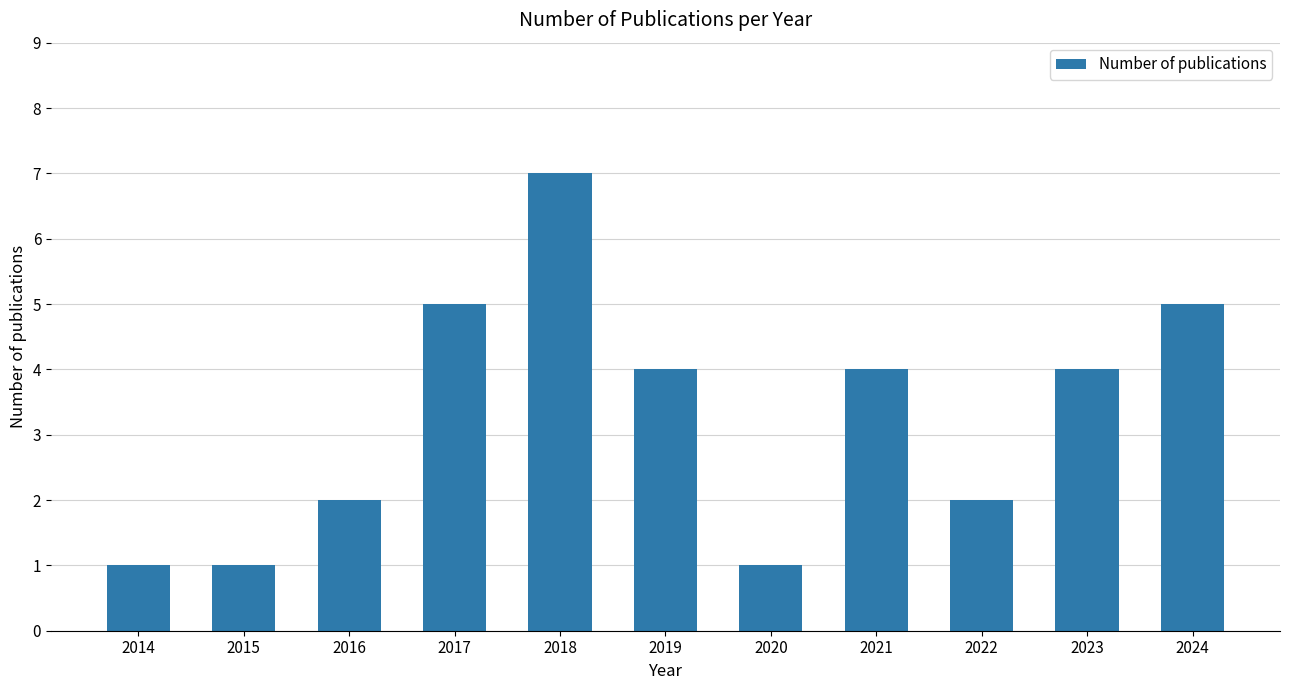

What is the difference between the values at 2024 and 2019?

1